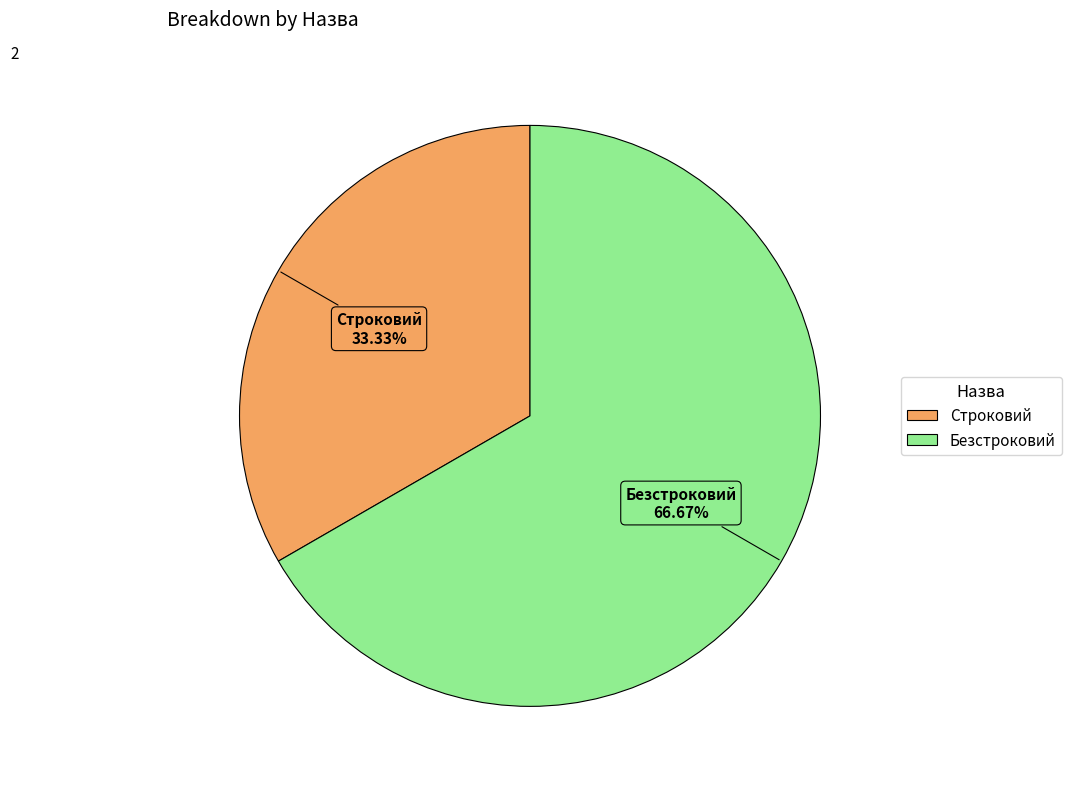

What percentage is NOT represented by Строковий?

66.7%